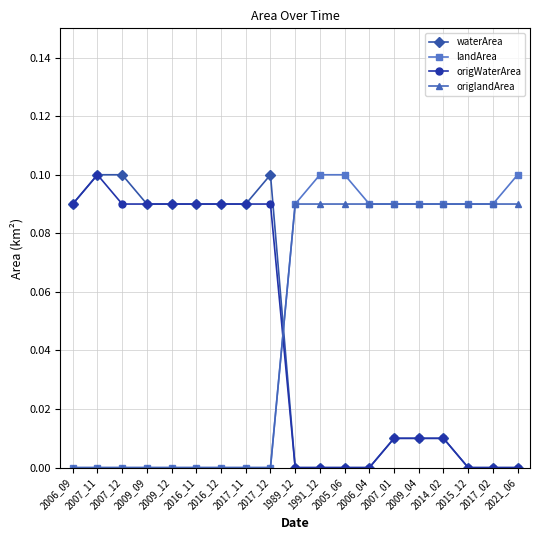

What is the label of the 15th point from the left?

2009_04